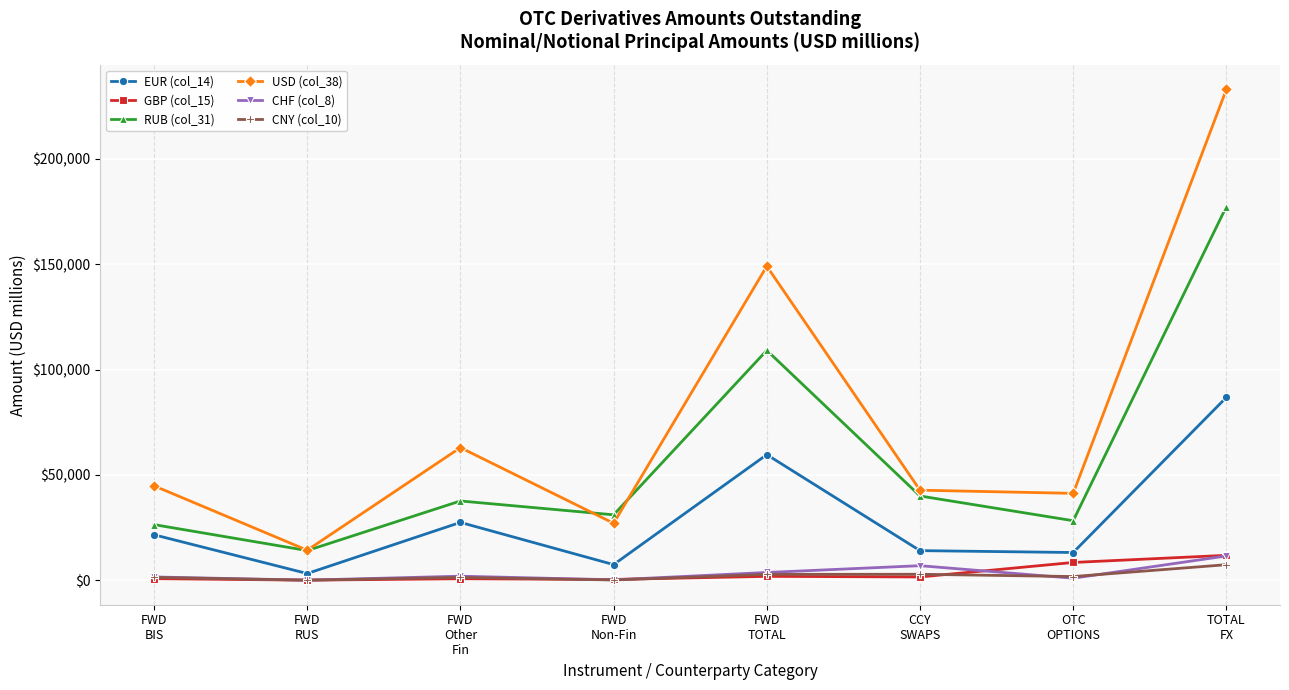

True or false: CNY (col_10) and USD (col_38) intersect in this chart.

False